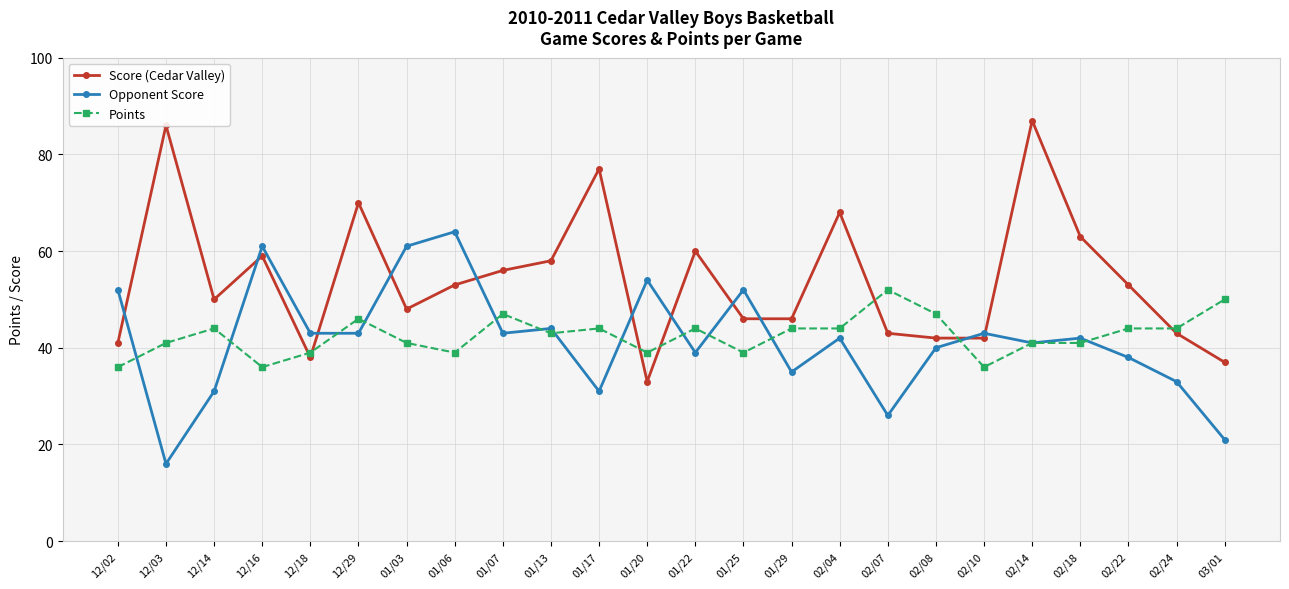

The value of Score (Cedar Valley) at 01/25 is 46. True or false?

True